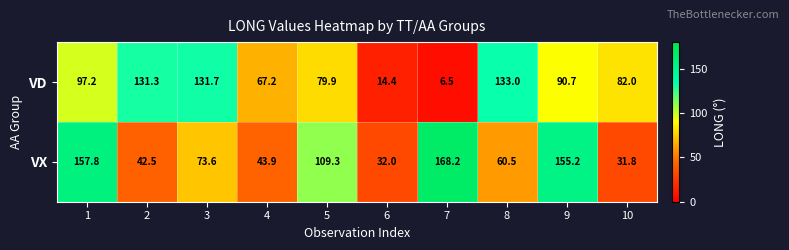

Reading left to right, what are all the values shown in this chart?

VD: 97.2	131.3	131.7	67.2	79.9	14.4	6.5	133.0	90.7	82.0
VX: 157.8	42.5	73.6	43.9	109.3	32.0	168.2	60.5	155.2	31.8